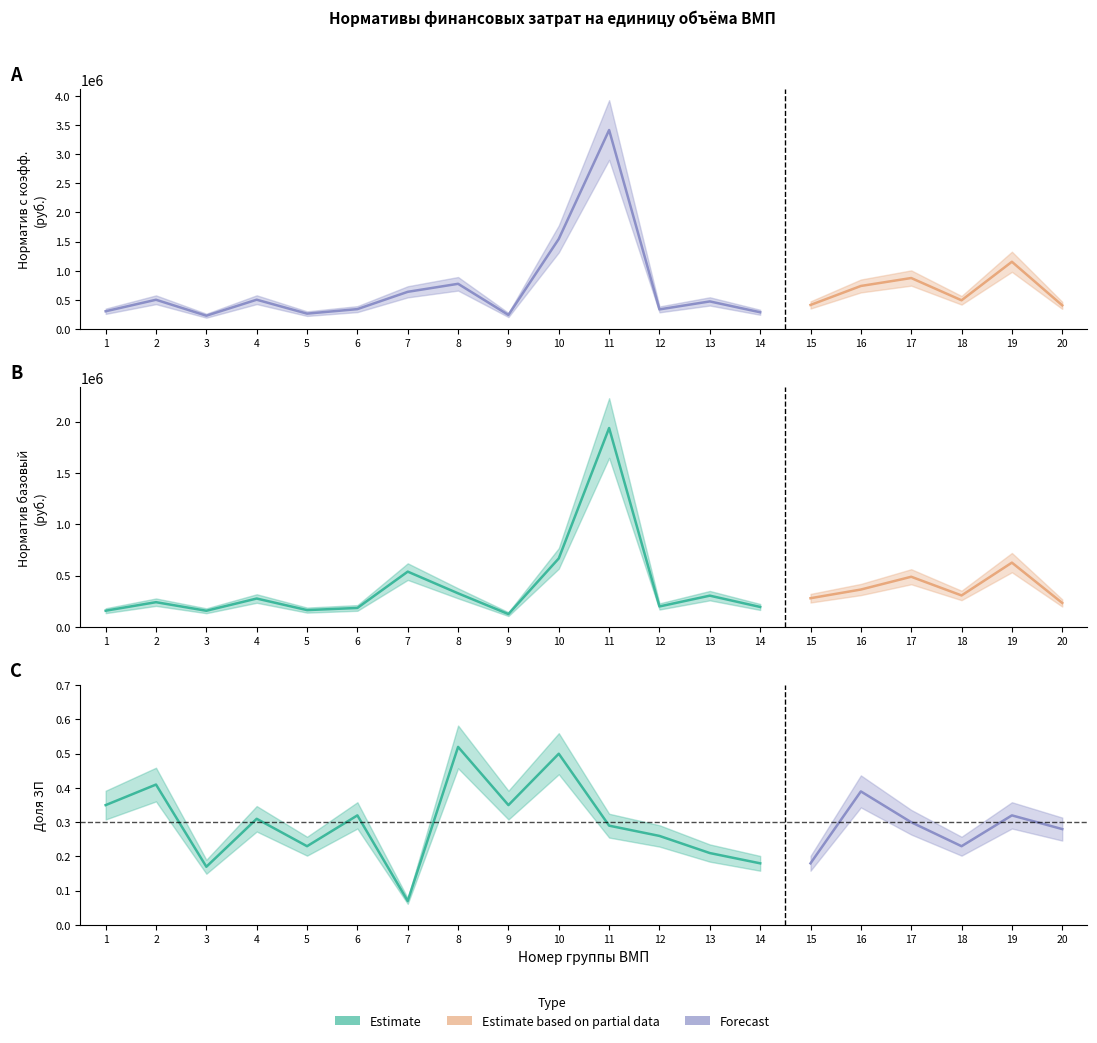

The value of Норматив с коэфф. at 5 is 264042.0. True or false?

True